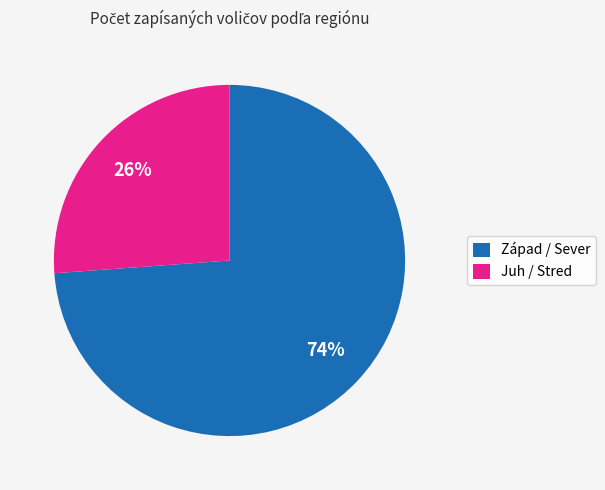

To the nearest percent, what is the difference between the largest and smallest slice percentages?

48%